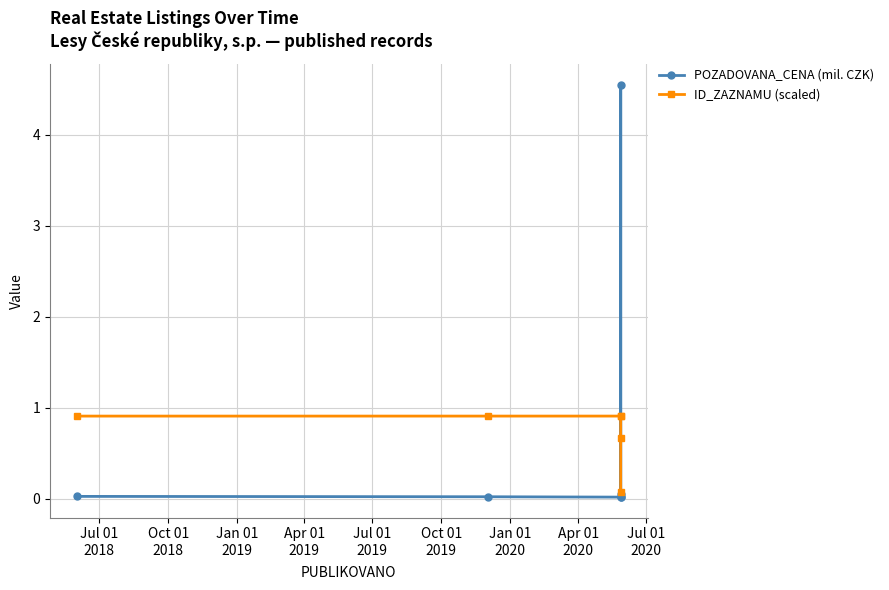

Count the number of data series in this chart.

2